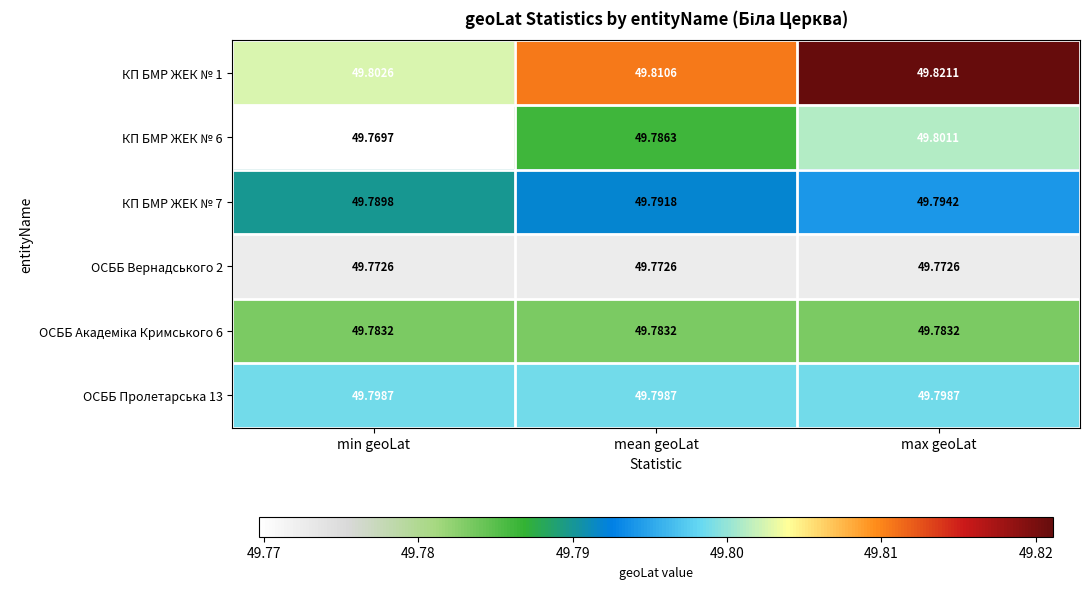

How many categories are shown in the chart?

3